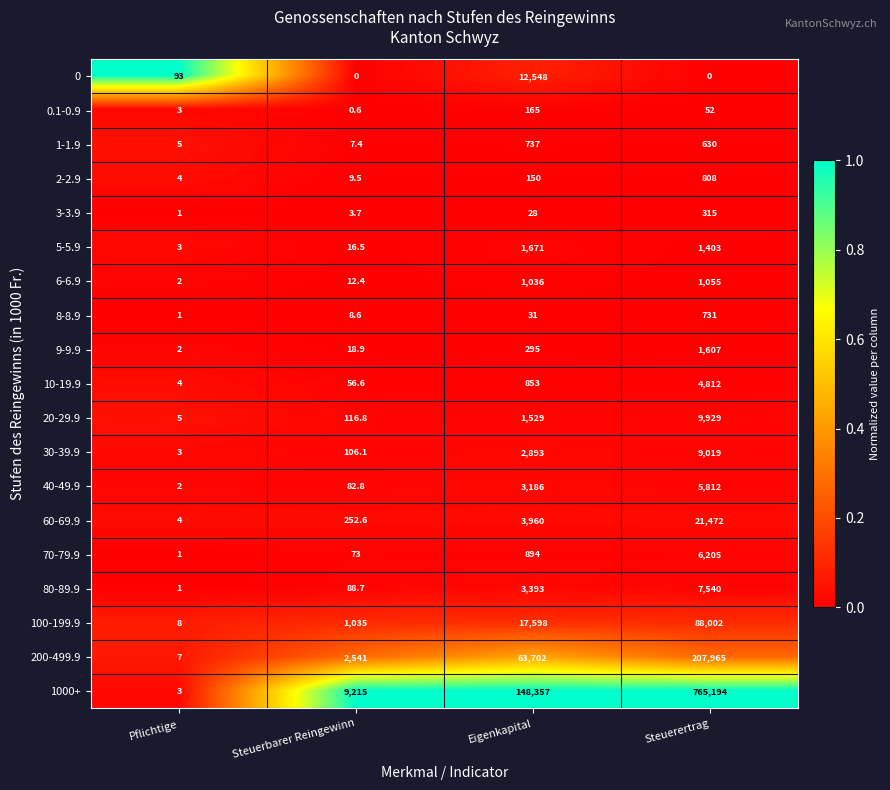

Which label corresponds to the largest value in the chart?

Steuerertrag